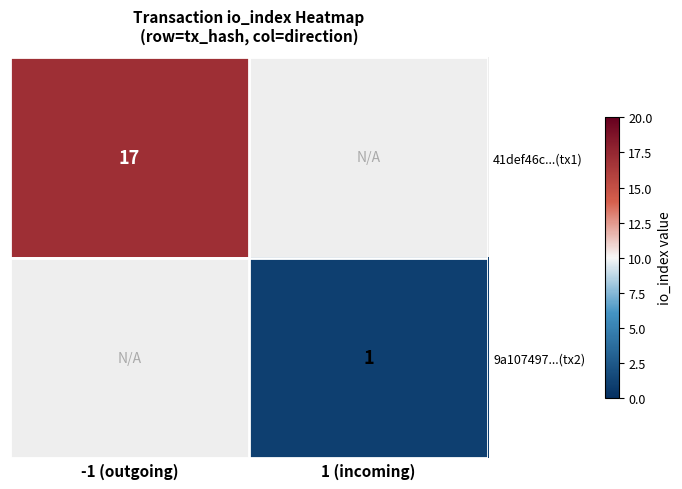

The value of 9a107497...(tx2) at 1 (incoming) is 0. True or false?

False